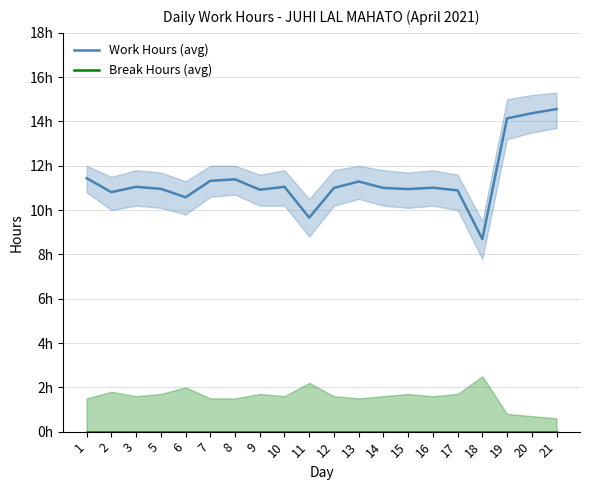

What is the average value of the Work Hours (avg) series?

11.4